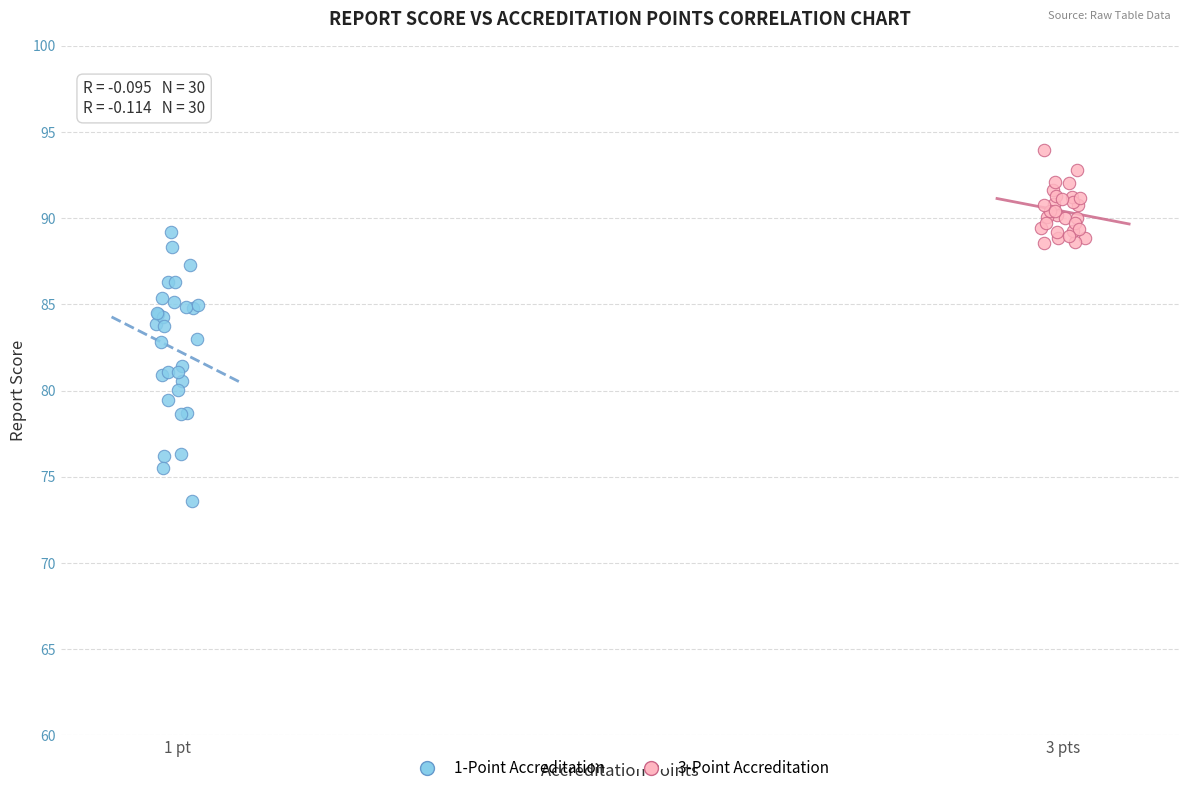

Which series has the widest spread of Y values?

1-Point Accreditation